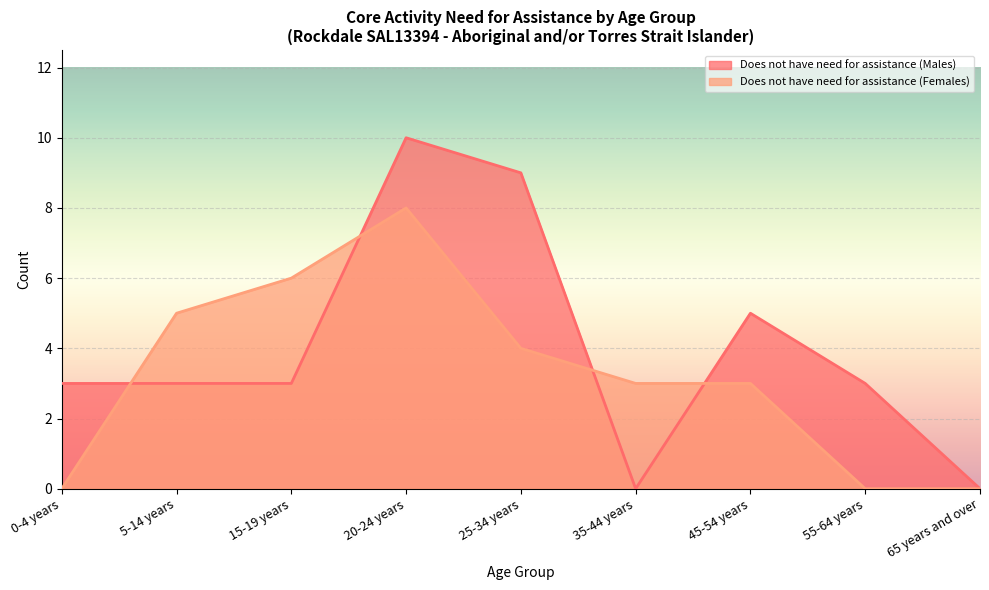

True or false: Does not have need for assistance (Males) has a value of 4 at 65 years and over.

False